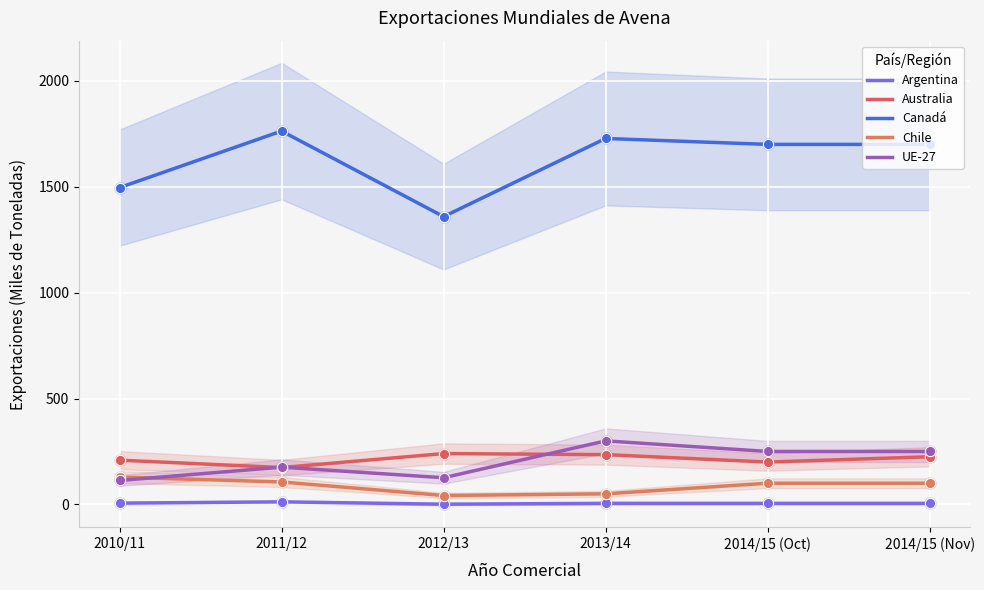

Which series reaches the maximum Y coordinate?

Canadá